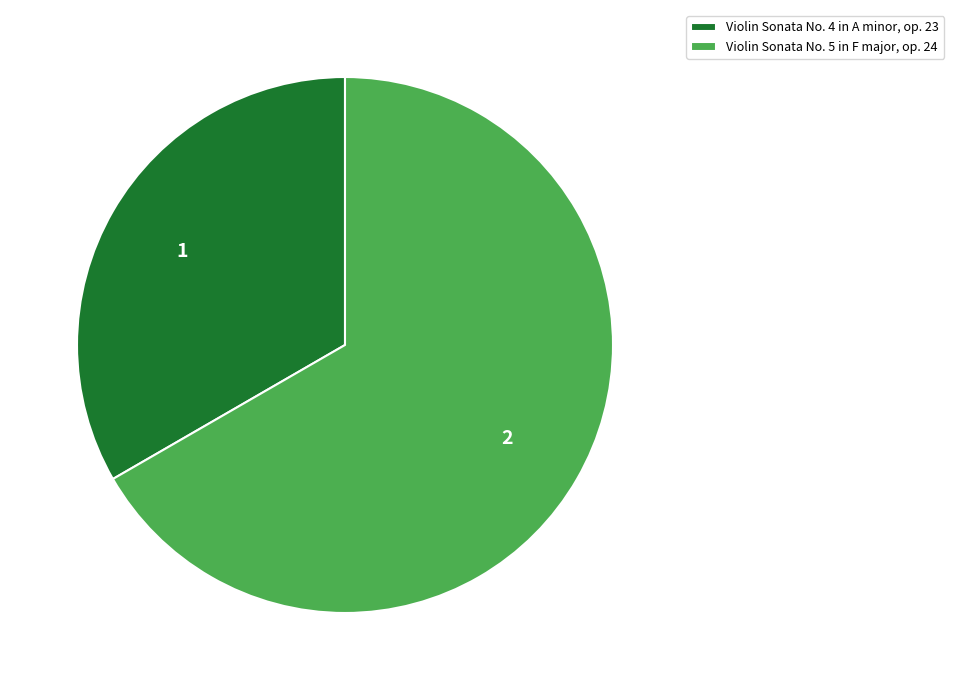

Which category has the biggest portion of the pie?

Violin Sonata No. 5 in F major, op. 24